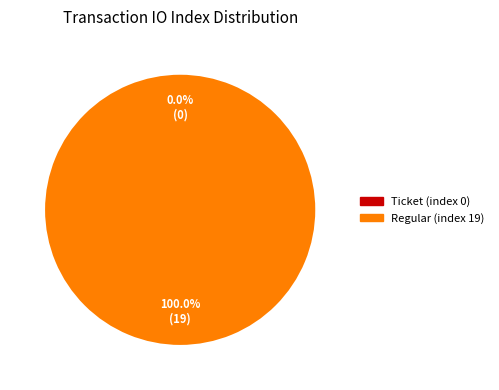

What is the total percentage of Ticket (index 0) and Regular (index 19)?

100.0%